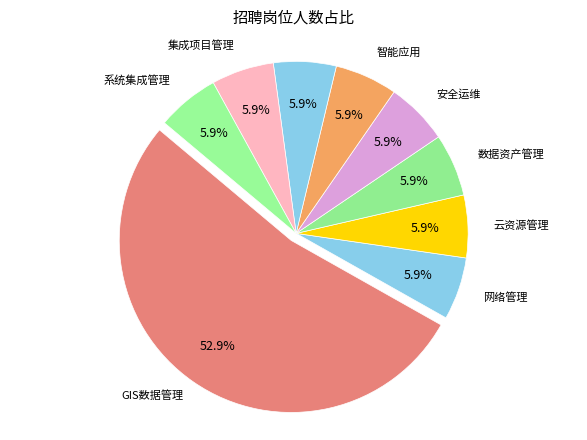

Does any single category account for the majority?

Yes